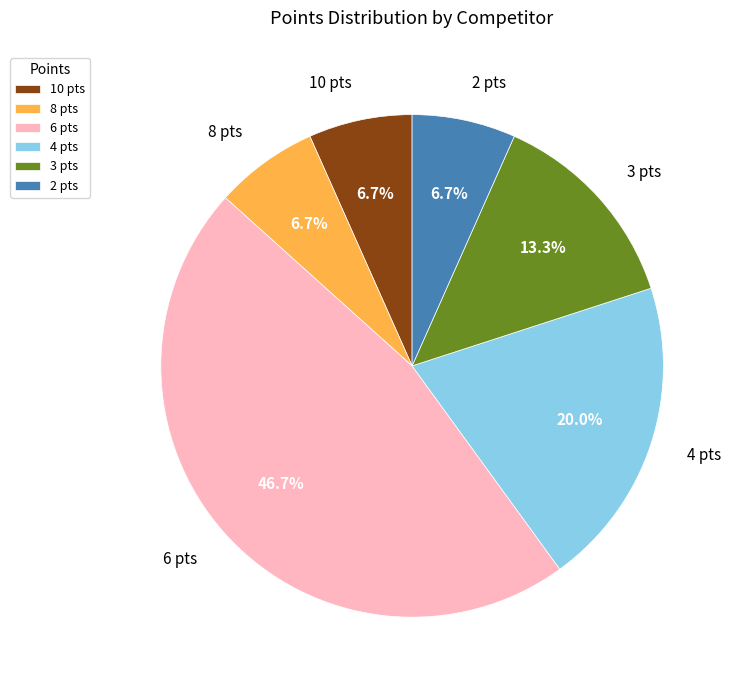

To the nearest percent, what is the average slice percentage?

17%